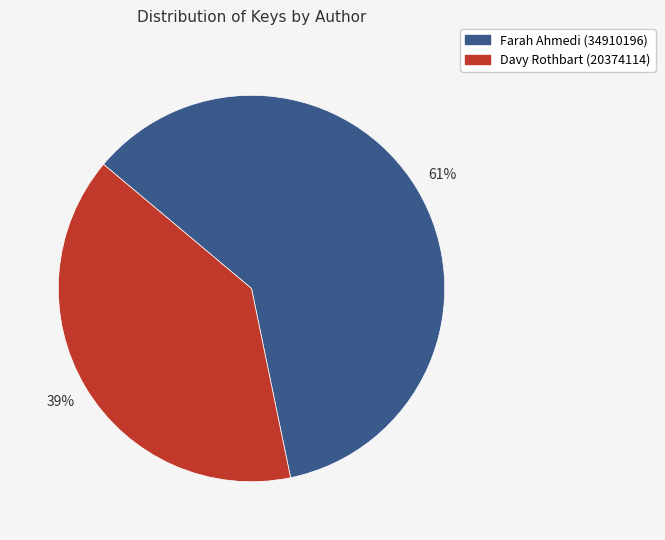

To the nearest percent, what percentage of the pie is Davy Rothbart (20374114)?

39%